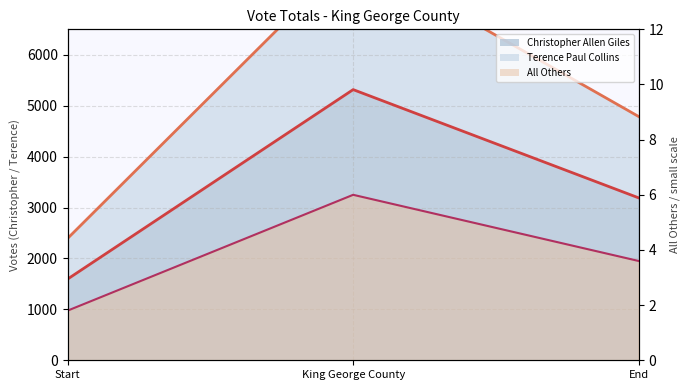

At how many categories does at least one series exceed 7405?

1